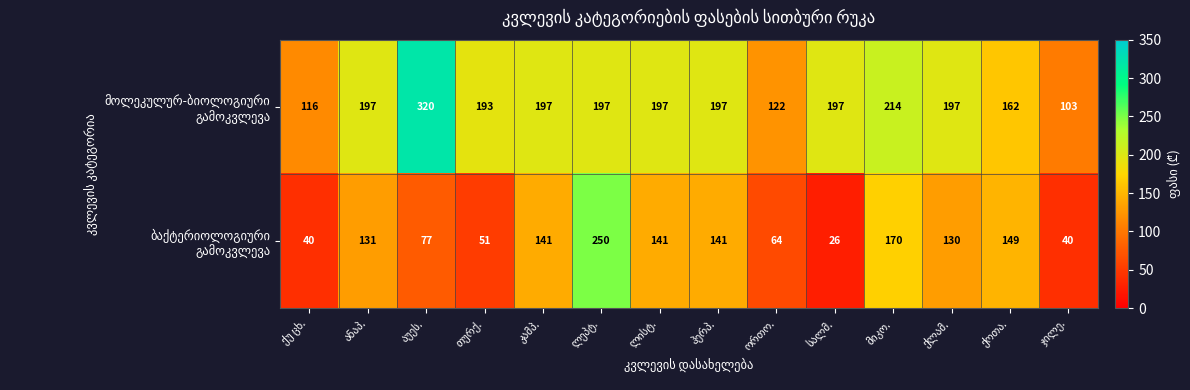

What is the maximum value shown in the chart?

320